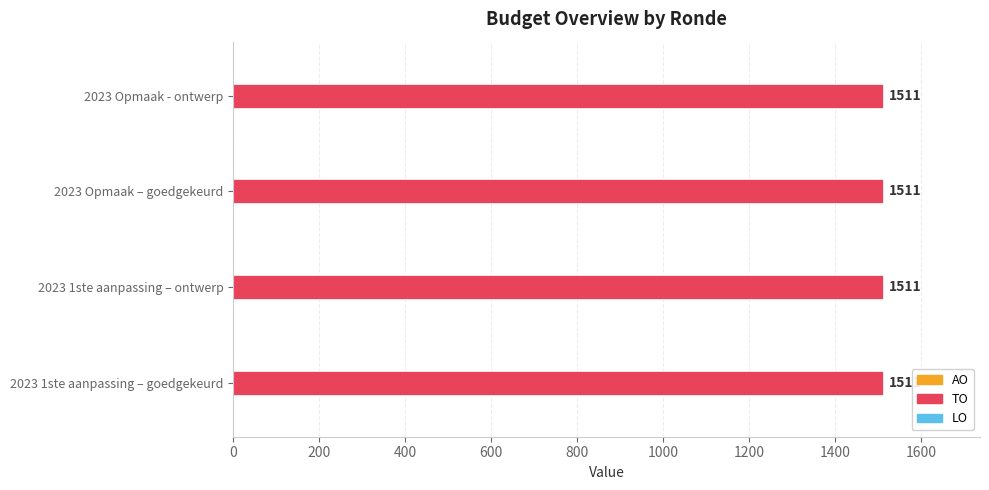

What is the value of the TO bar at the 3rd from the left?

1511